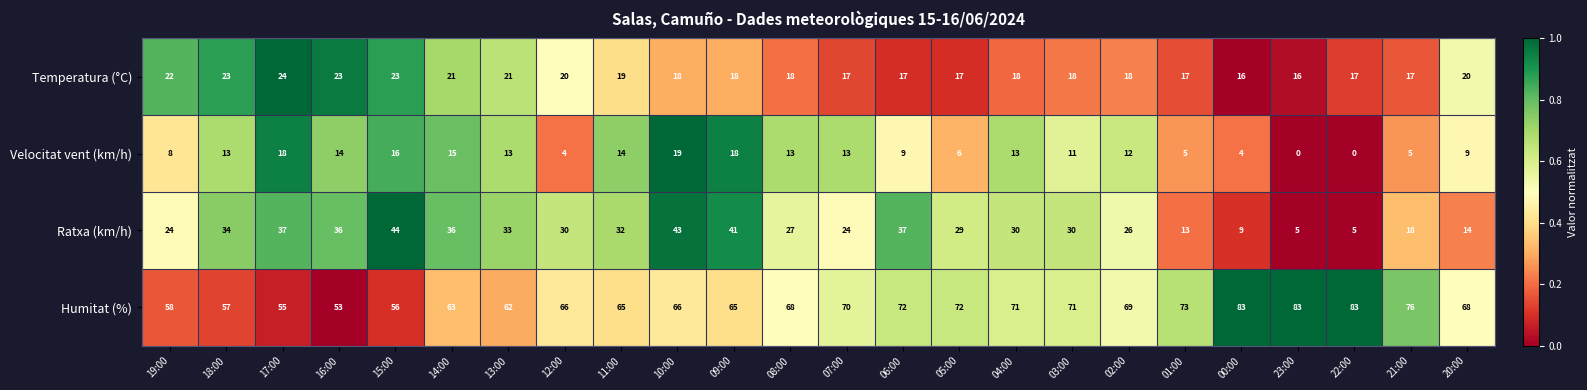

What is the spread (max minus min) of values at 00:00?

79